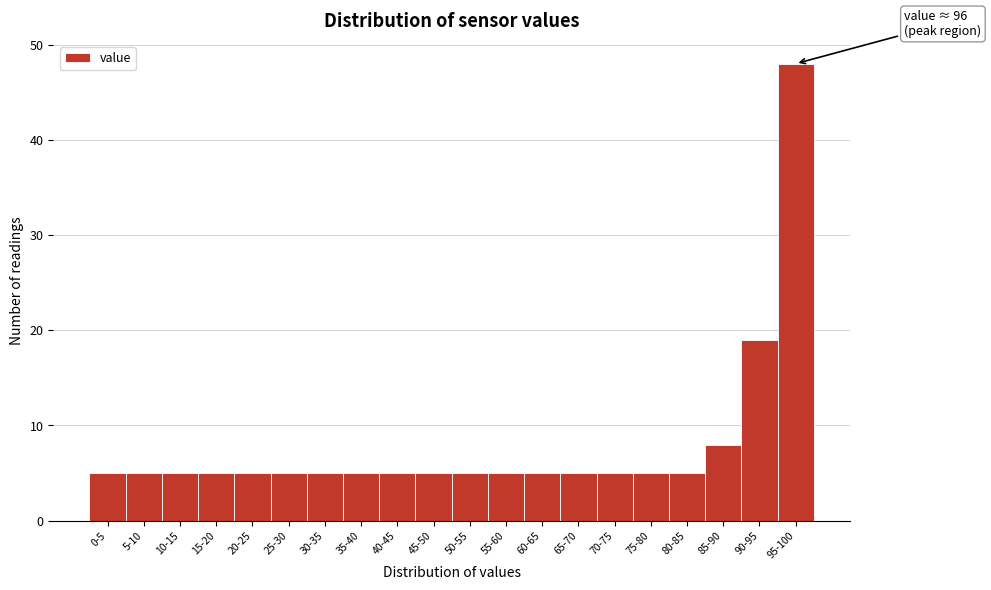

Reading left to right, transcribe all the data shown in this chart.

5	5	5	5	5	5	5	5	5	5	5	5	5	5	5	5	5	8	19	48